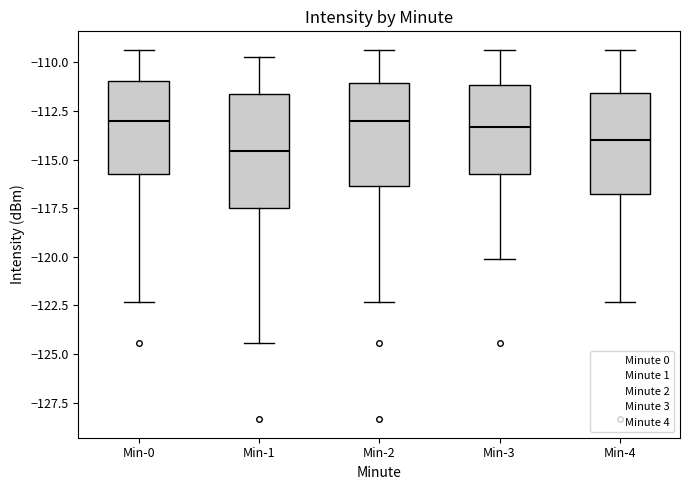

Reading left to right, transcribe this box plot: for each box, give where its median line is, the range the box spans, and where its two whiskers end, as read against the y-axis. The values are not printed on the chart, so give them approximately, as read against the axis.

Min-0: median -113.0, box -115.5 to -111.0, whiskers -122.5 to -109.5
Min-1: median -114.5, box -117.5 to -111.5, whiskers -124.5 to -109.5
Min-2: median -113.0, box -116.5 to -111.0, whiskers -122.5 to -109.5
Min-3: median -113.5, box -115.5 to -111.0, whiskers -120.0 to -109.5
Min-4: median -114.0, box -117.0 to -111.5, whiskers -122.5 to -109.5